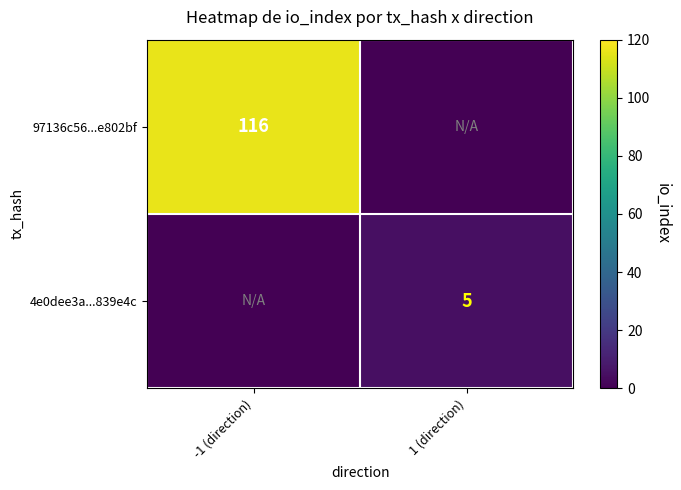

True or false: 97136c56...e802bf has a value of 116 at -1 (direction).

True